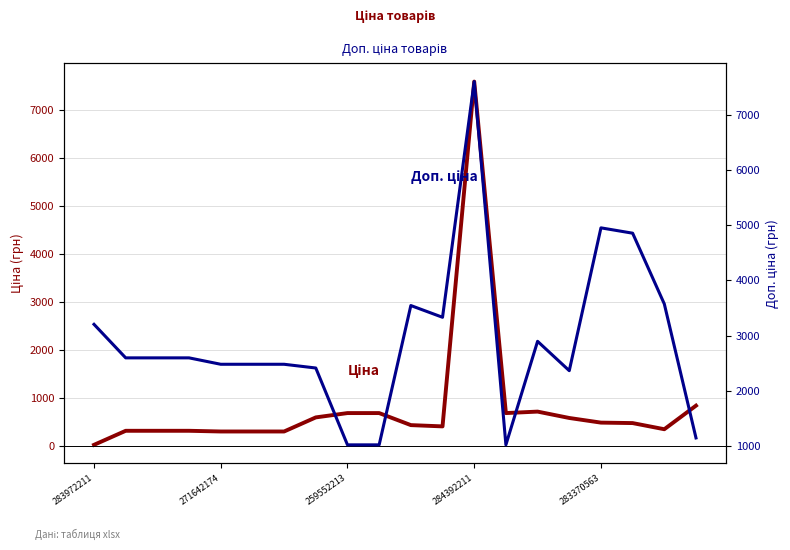

What is the label of the 8th point from the left?

7